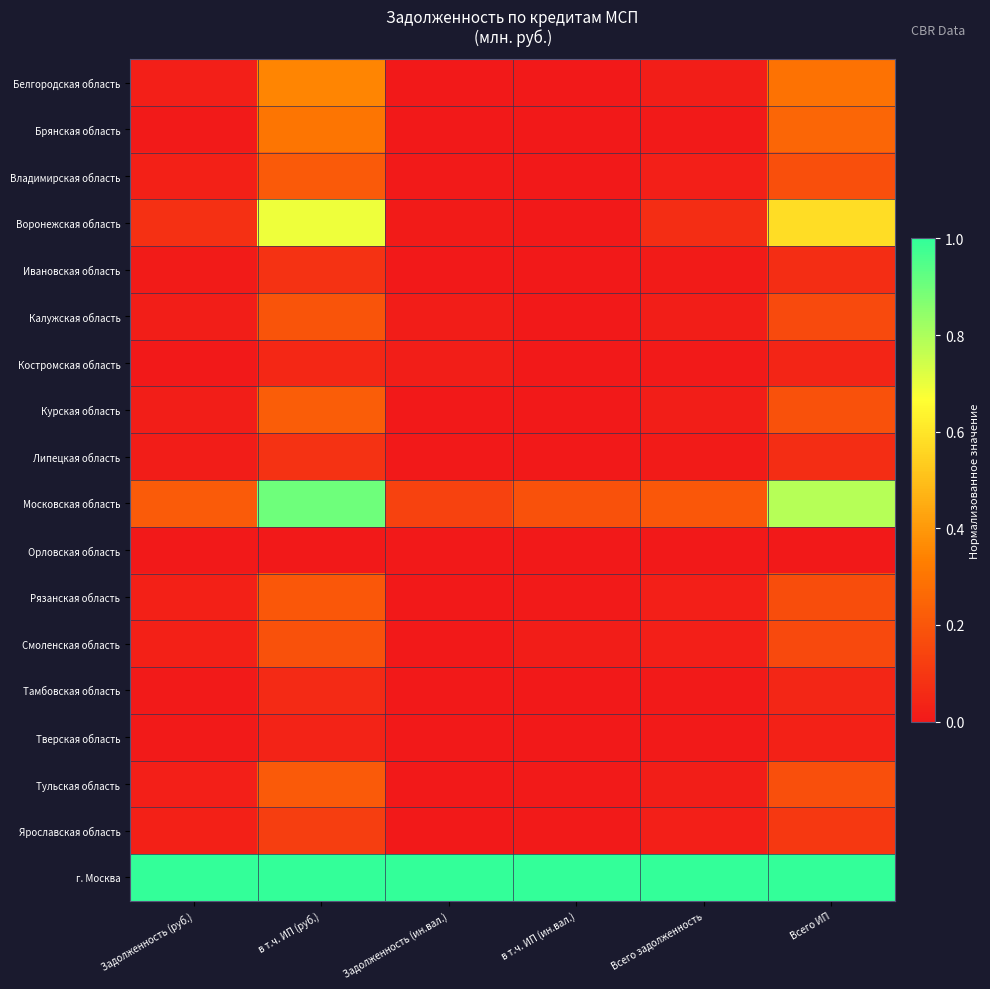

Which series has the largest total across all categories?

г. Москва